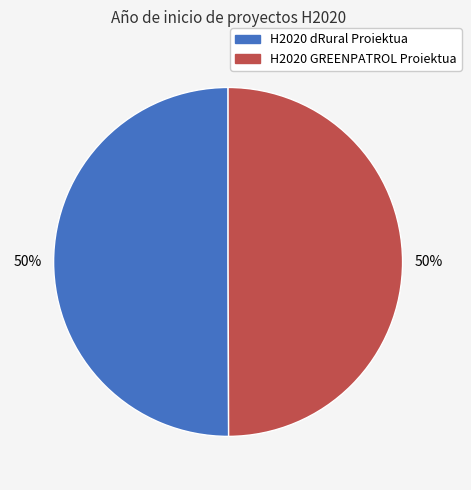

Do H2020 dRural Proiektua and H2020 GREENPATROL Proiektua together represent more than half of the pie?

Yes